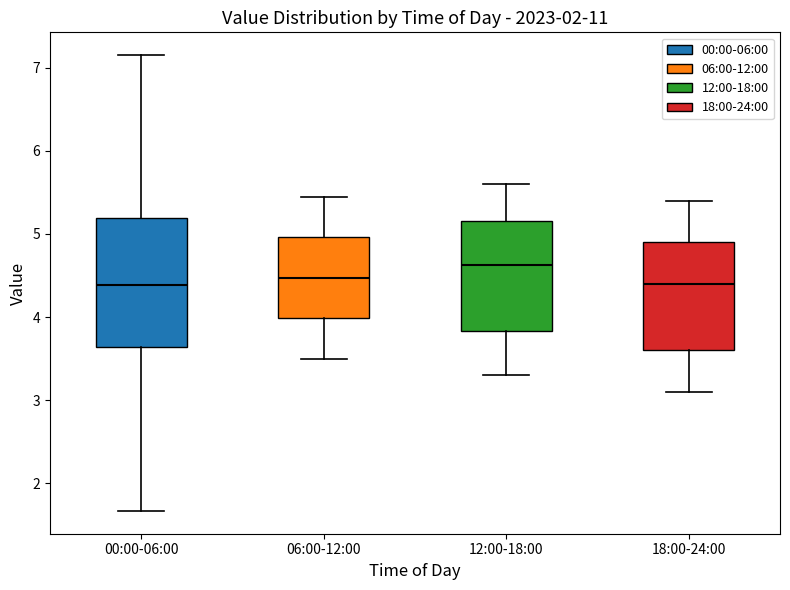

Which box's median line is the highest?

12:00-18:00